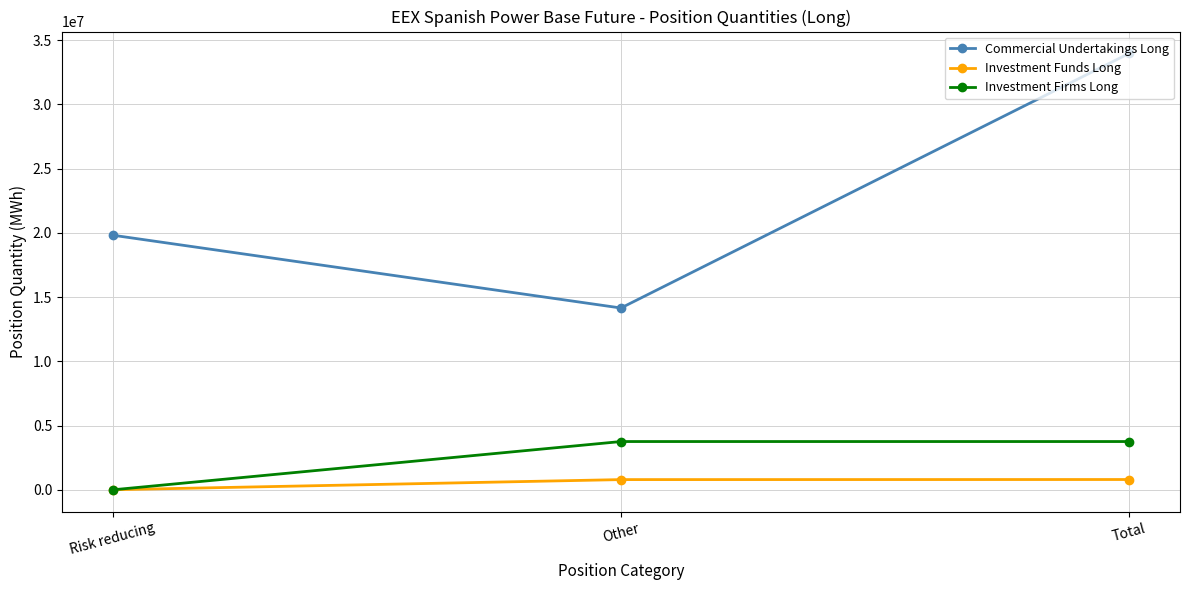

What is the label of the 2nd point from the right?

Other